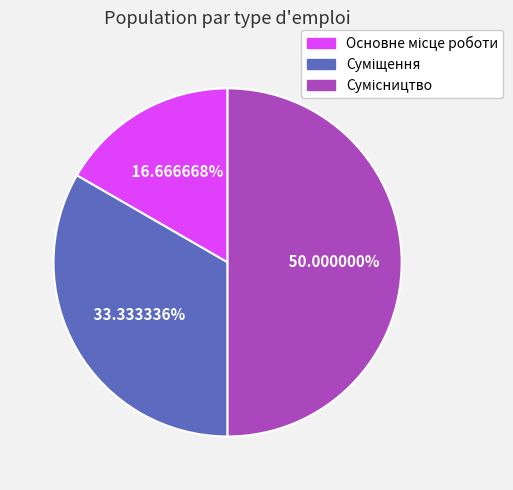

How much of the chart is everything except Суміщення?

66.7%